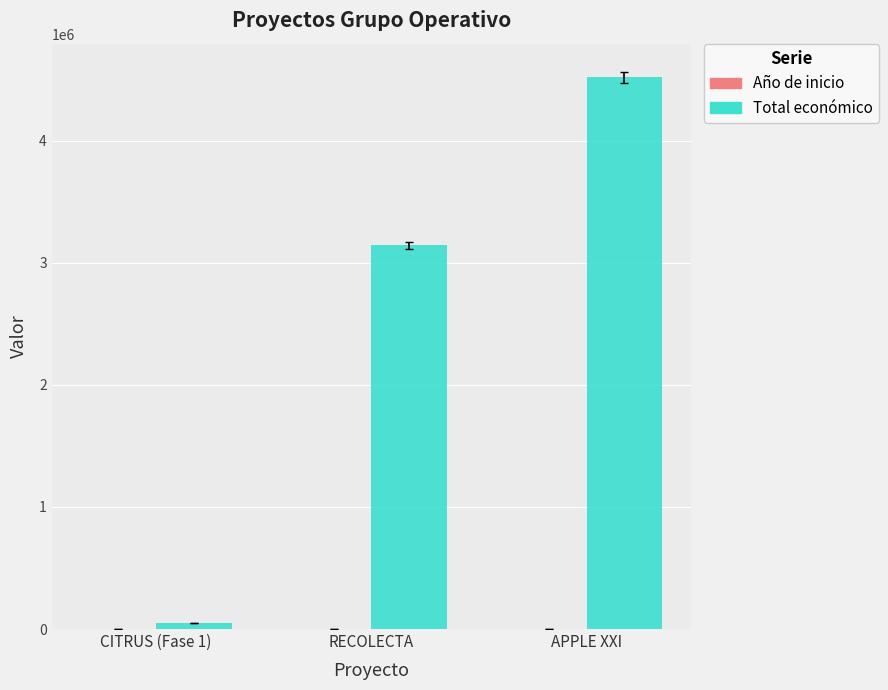

Which series has the largest total across all categories?

Total económico